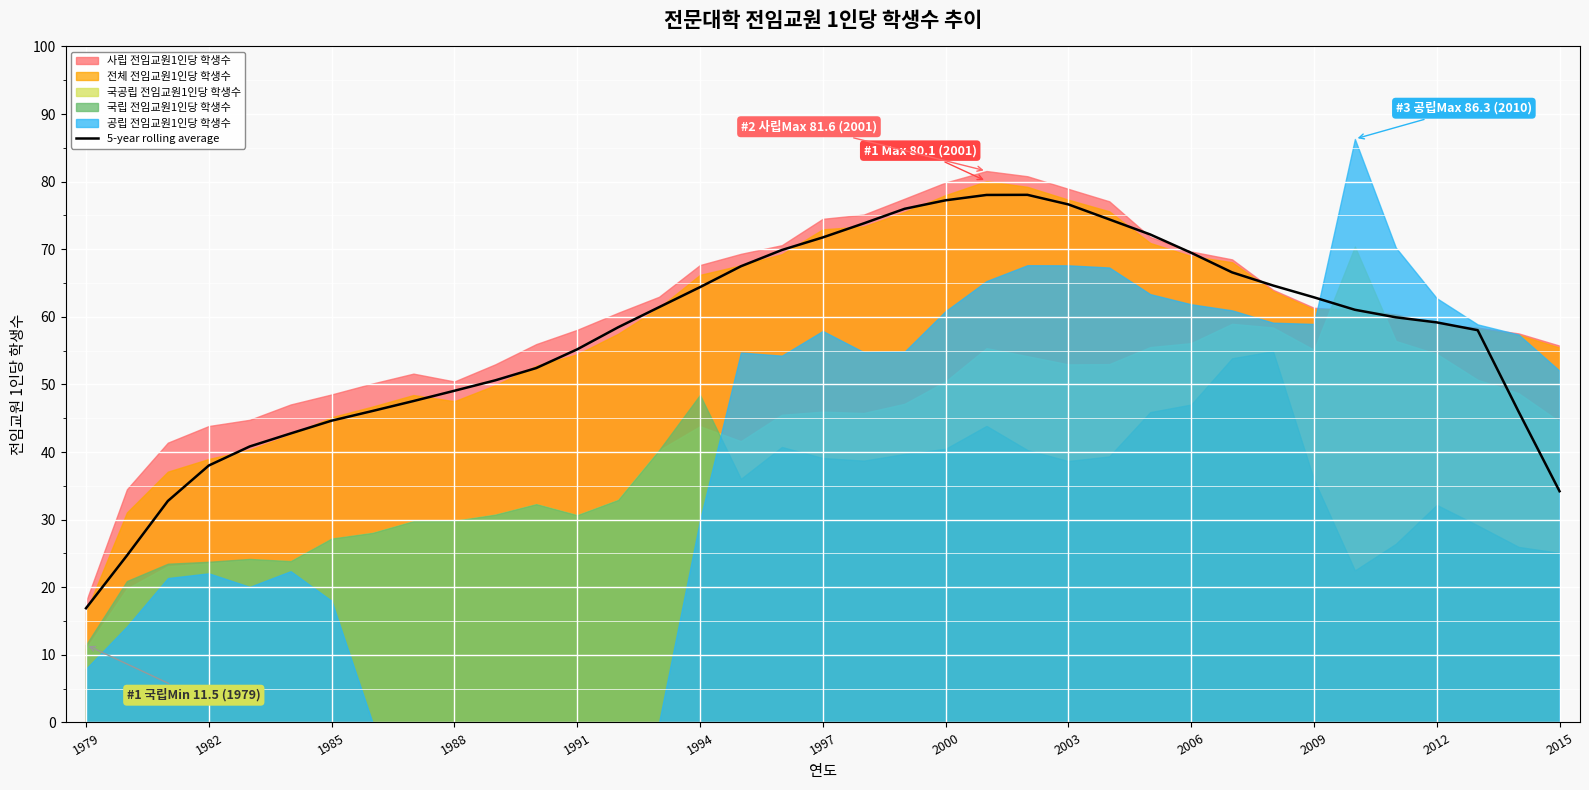

Reading left to right, transcribe all the data shown in this chart.

16.9	24.7	32.8	38.0	40.8	42.8	44.6	46.1	47.5	49.1	50.6	52.4	55.2	58.5	61.4	64.4	67.5	69.9	71.7	73.8	76.0	77.2	78.0	78.1	76.6	74.4	72.2	69.5	66.6	64.6	62.9	61.0	59.9	59.2	58.0	46.0	34.2